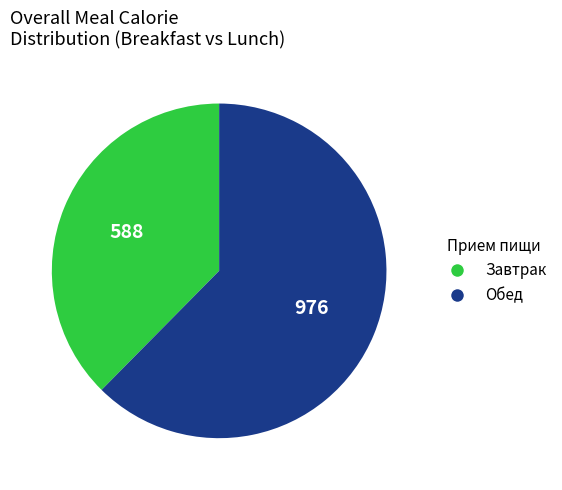

The Обед slice represents 71% of the pie. True or false?

False